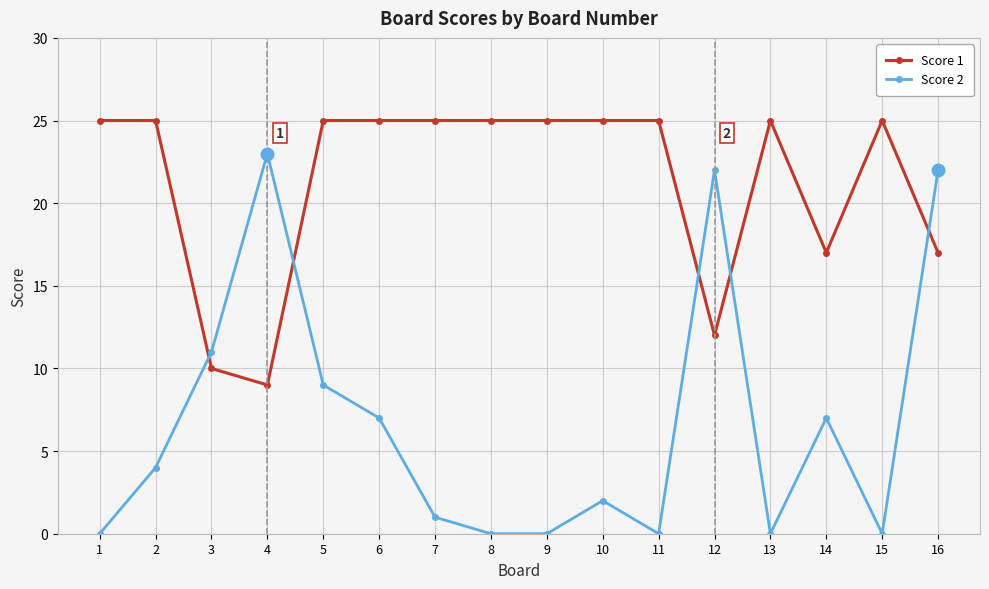

Does the chart have visible grid lines?

Yes